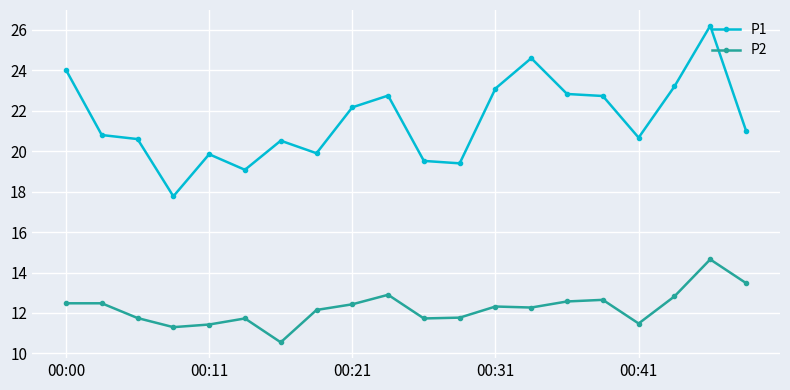

What are all the series names shown in the legend?

P1, P2